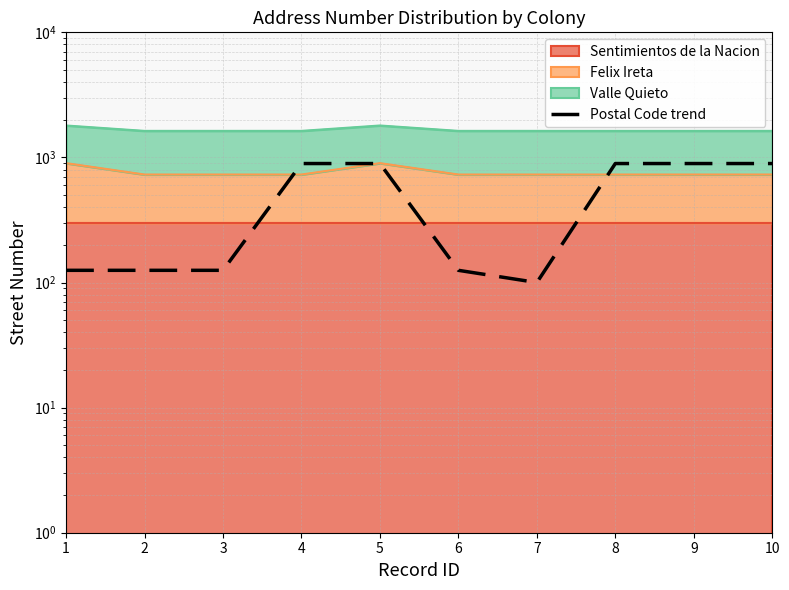

What is the value of the 6th point from the left?

125.2